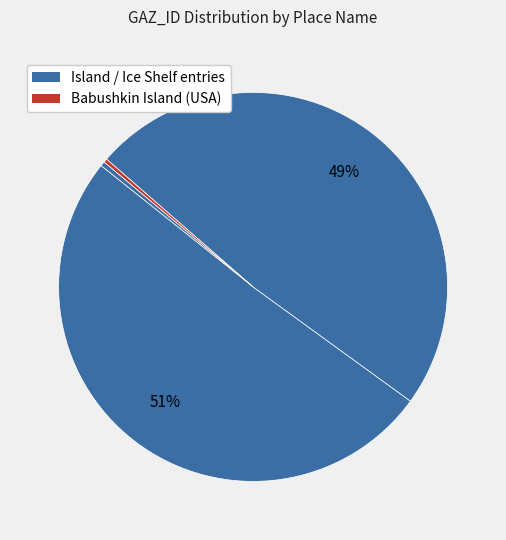

Count the number of slices in the pie.

4